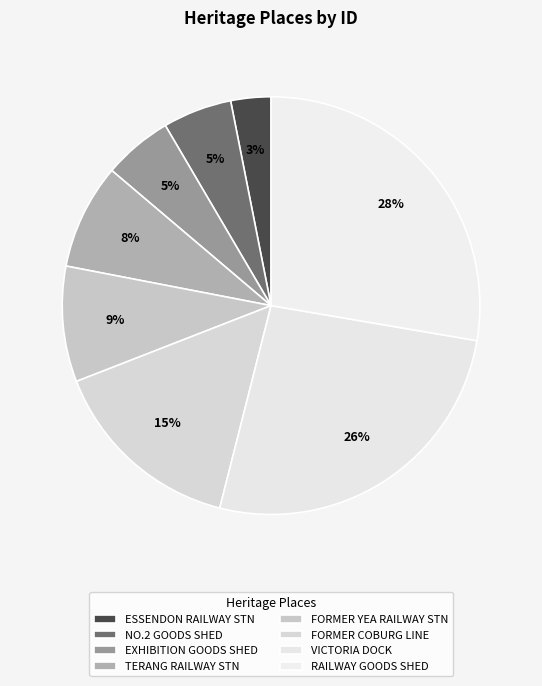

What percentage is the EXHIBITION GOODS SHED slice, to the nearest percent?

5%